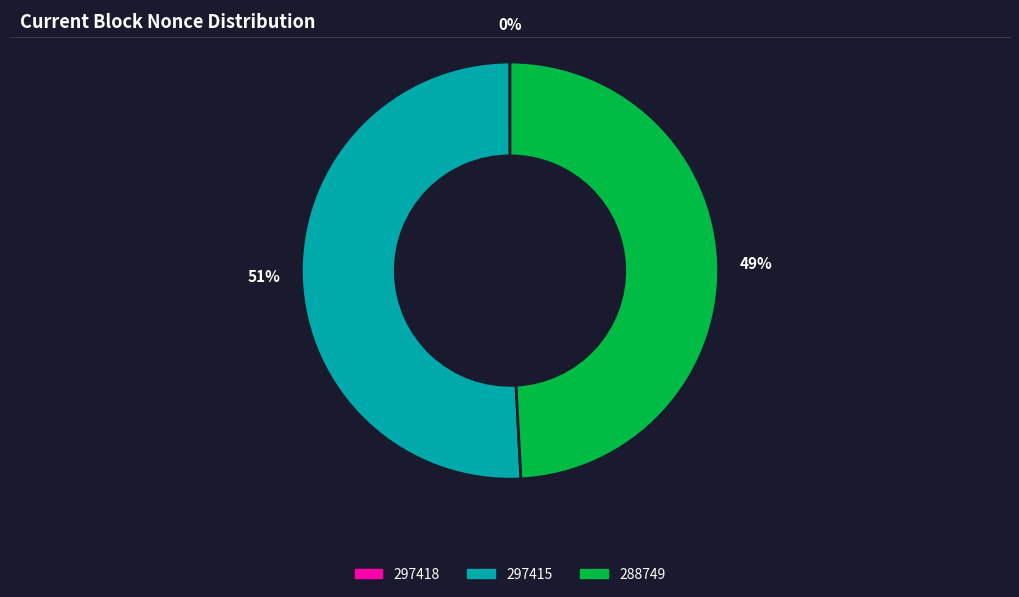

Does any single category account for the majority?

Yes